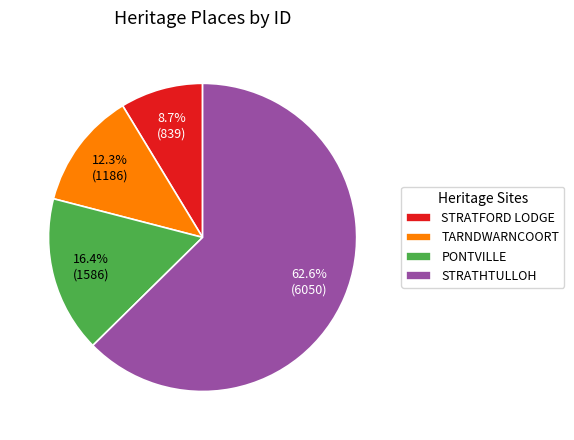

Does STRATHTULLOH represent more than half of the total?

Yes